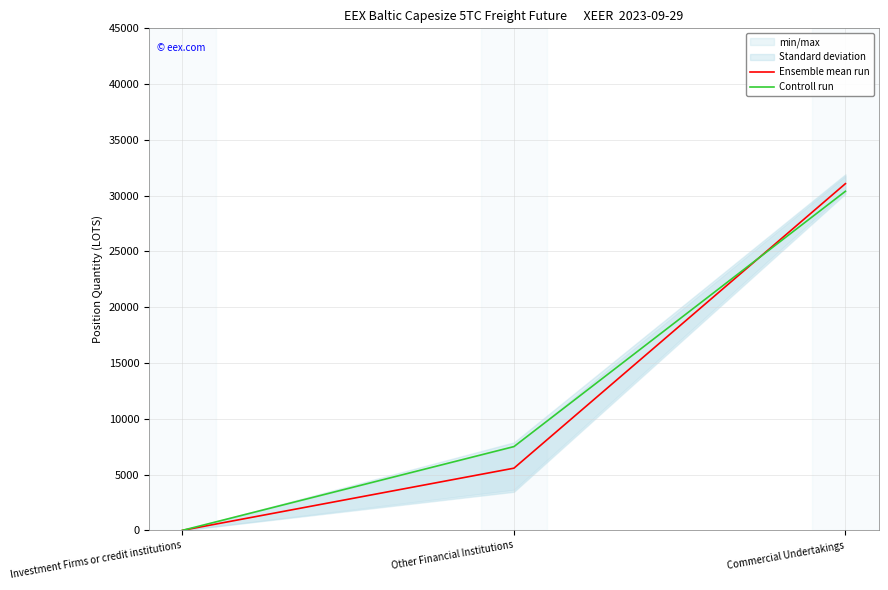

Which category has the lowest value across all series?

Investment Firms or credit institutions